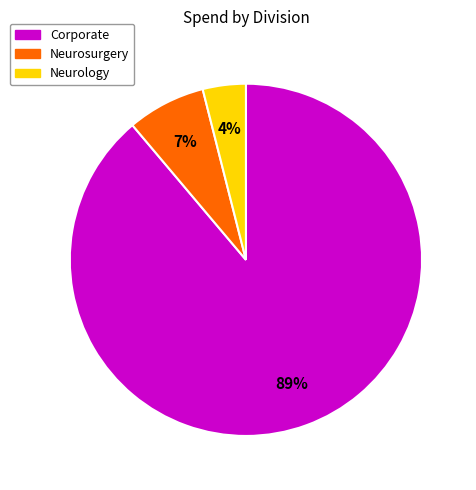

Which slice is the largest?

Corporate